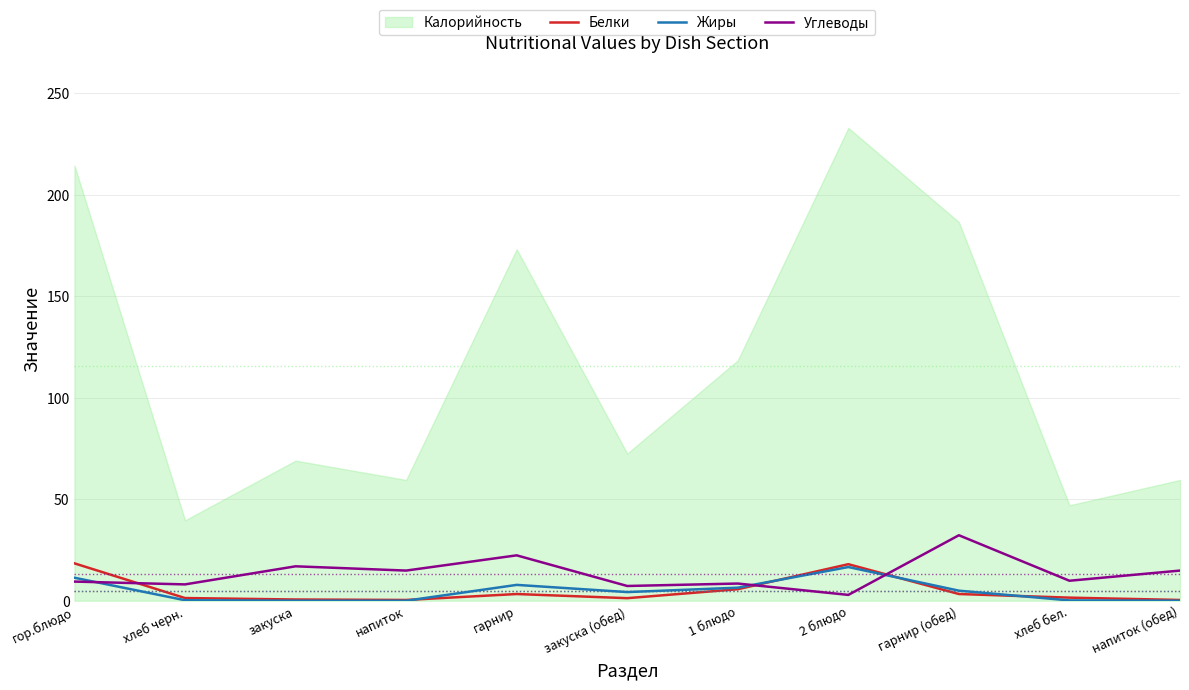

At which category does Белки reach its first local valley?

напиток